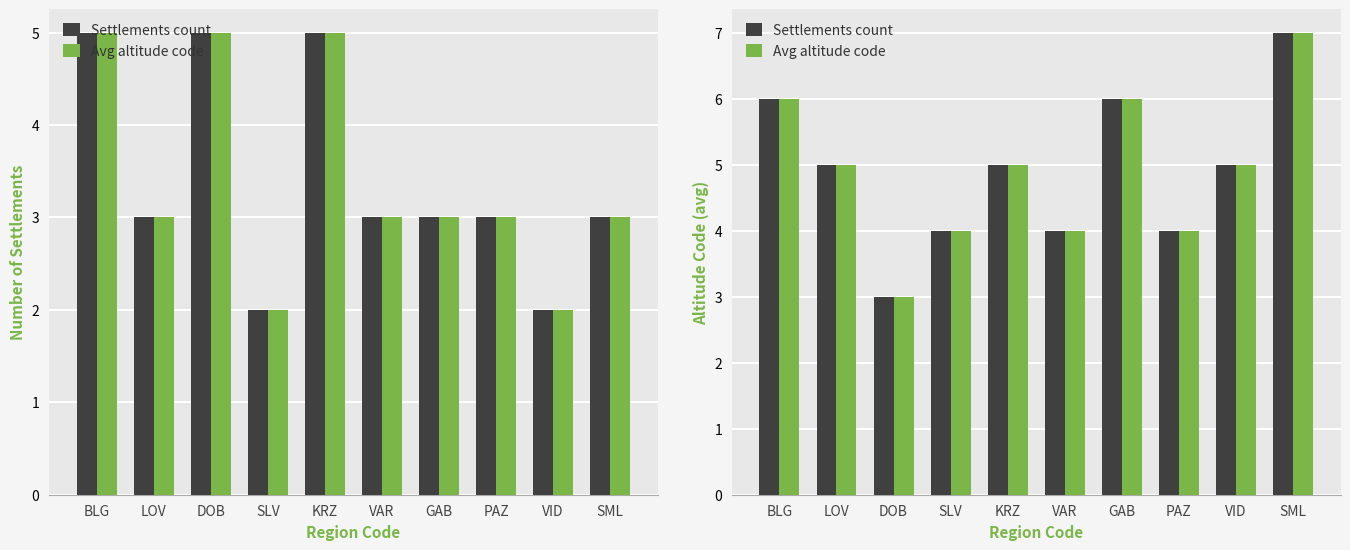

List the series in order of their peak value, lowest first.

Settlements count, Avg altitude code